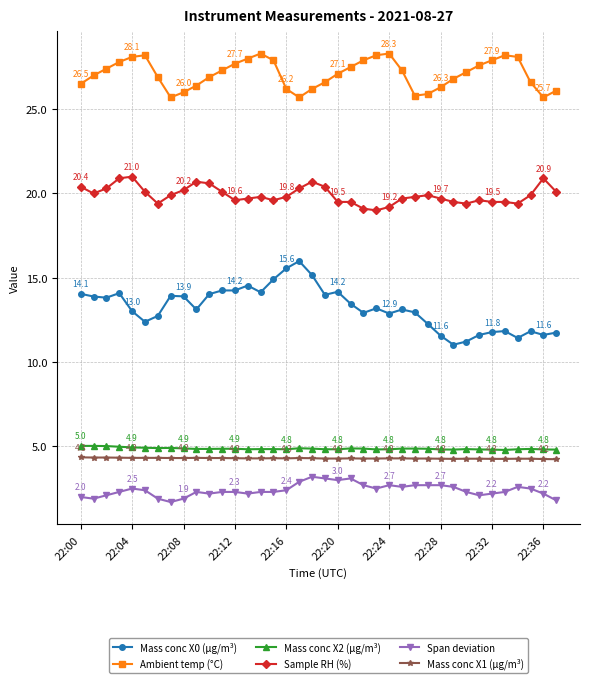

What is the highest value of the Mass conc X2 (μg/m³) series?

5.0